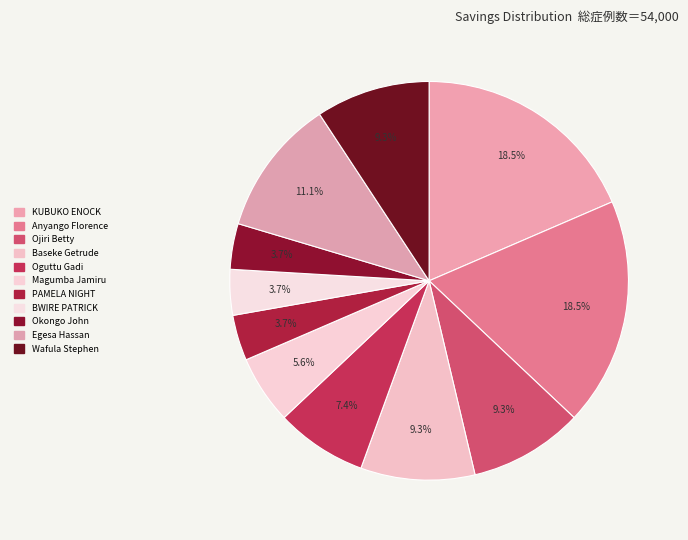

How many segments does this pie chart have?

11